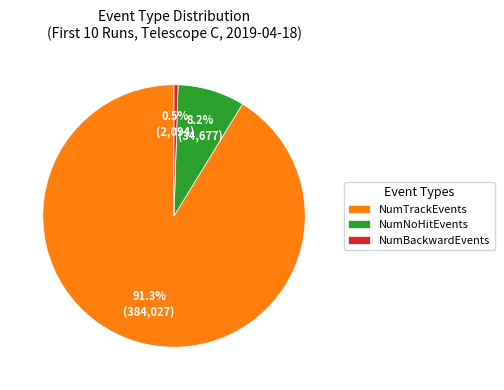

Which has a higher value, NumTrackEvents or NumNoHitEvents?

NumTrackEvents